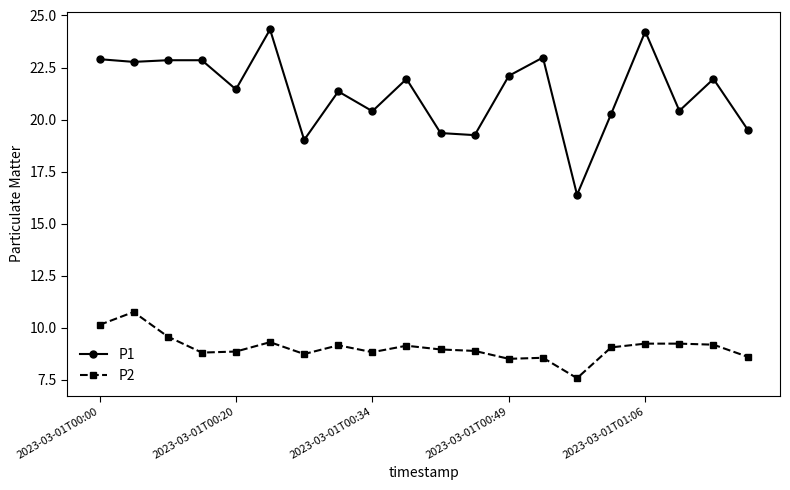

What is the value of the P2 point at the 19th from the left?

9.2